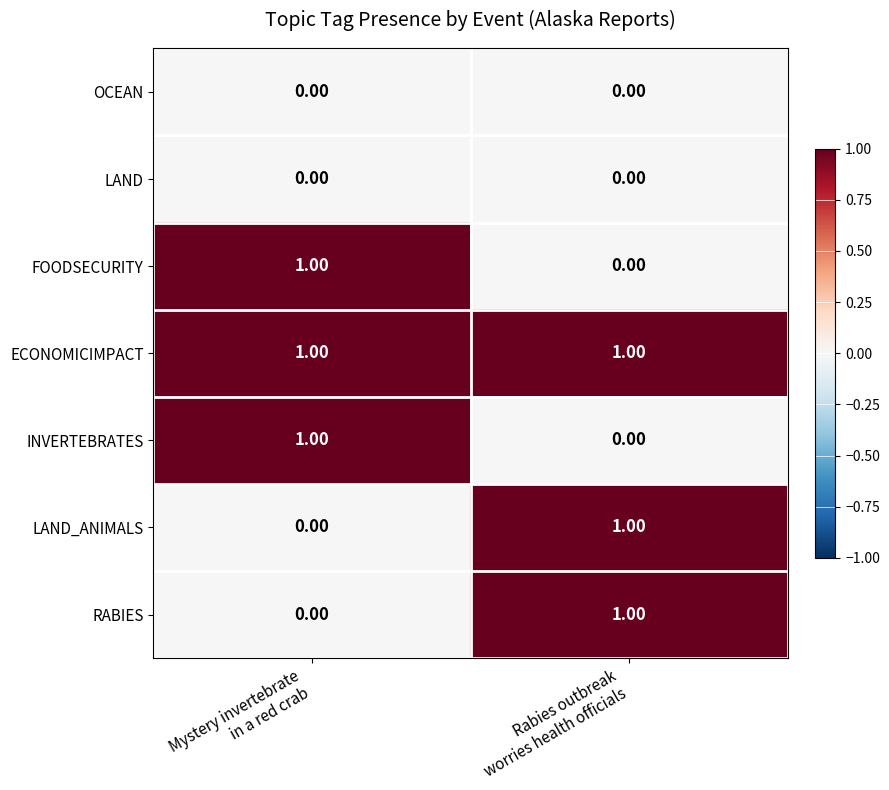

Which series has the largest total across all categories?

ECONOMICIMPACT